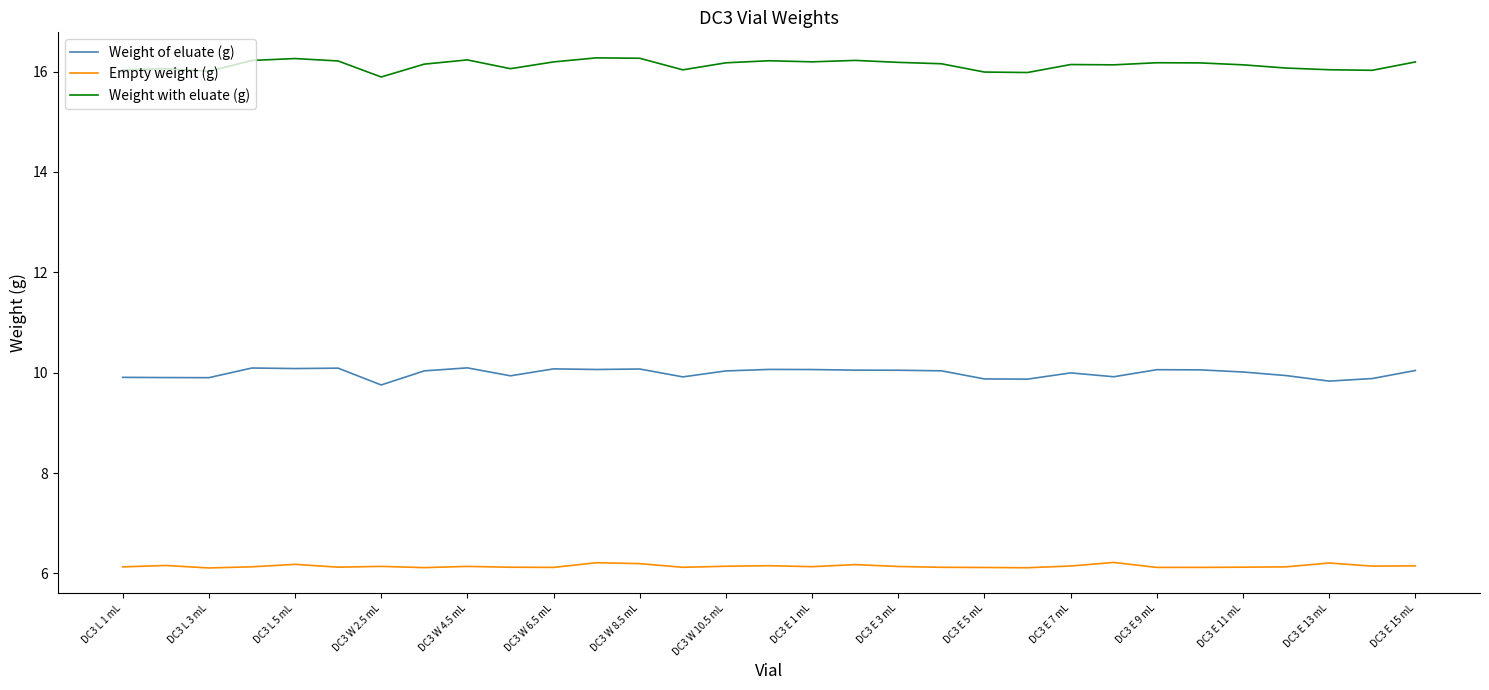

Which series has the largest total across all categories?

Weight with eluate (g)